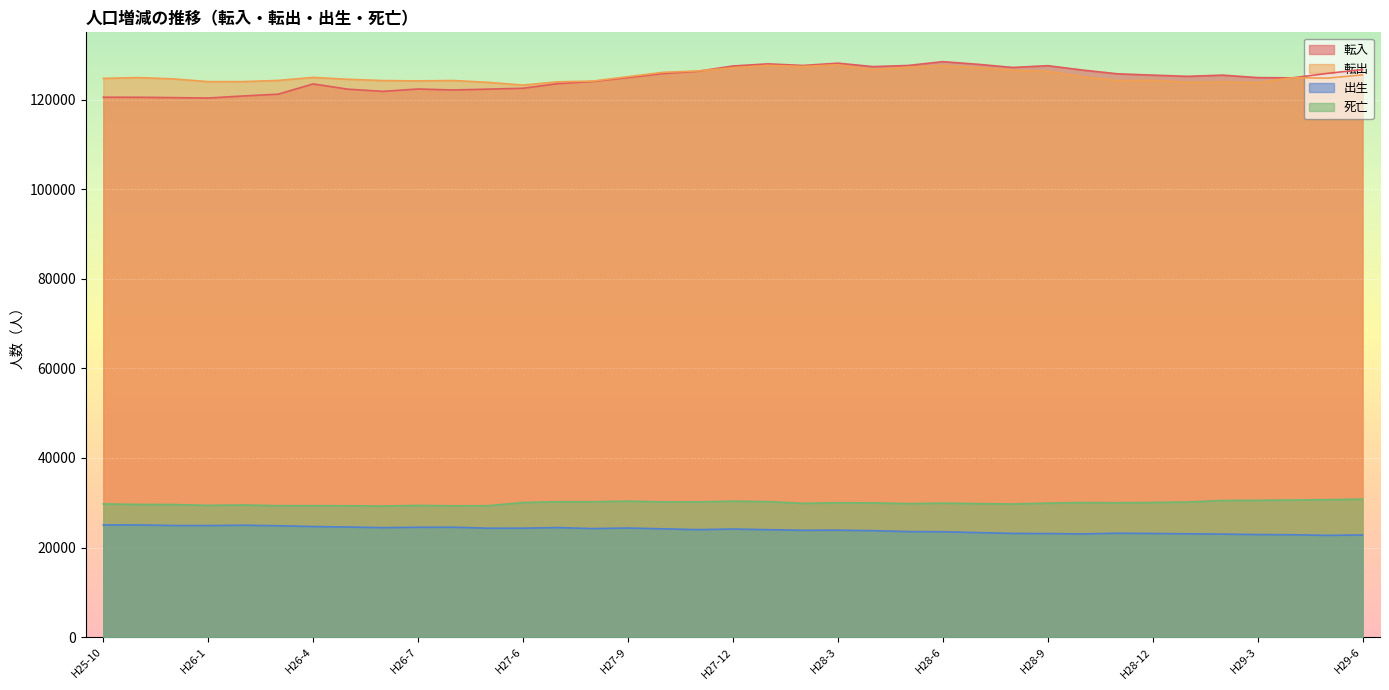

How many distinct data groups are displayed?

4